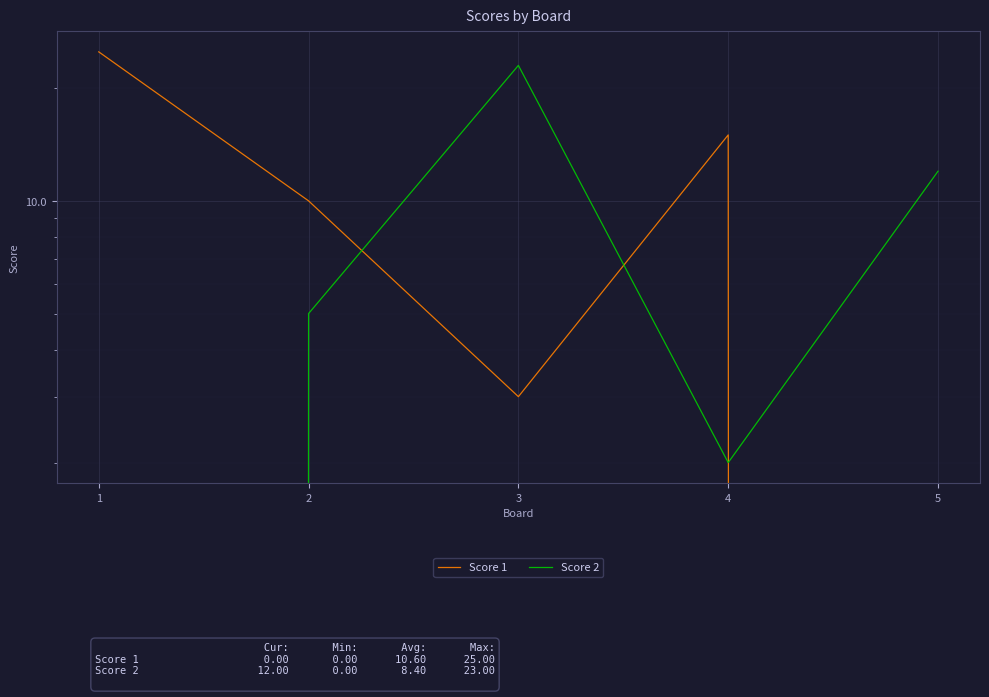

At which label is Score 2 closest to 11?

5